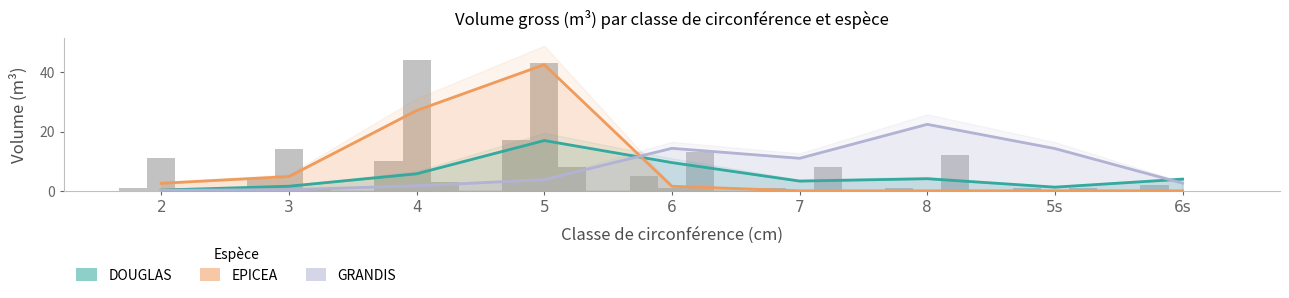

Which has a higher value, 3 or 8?

8